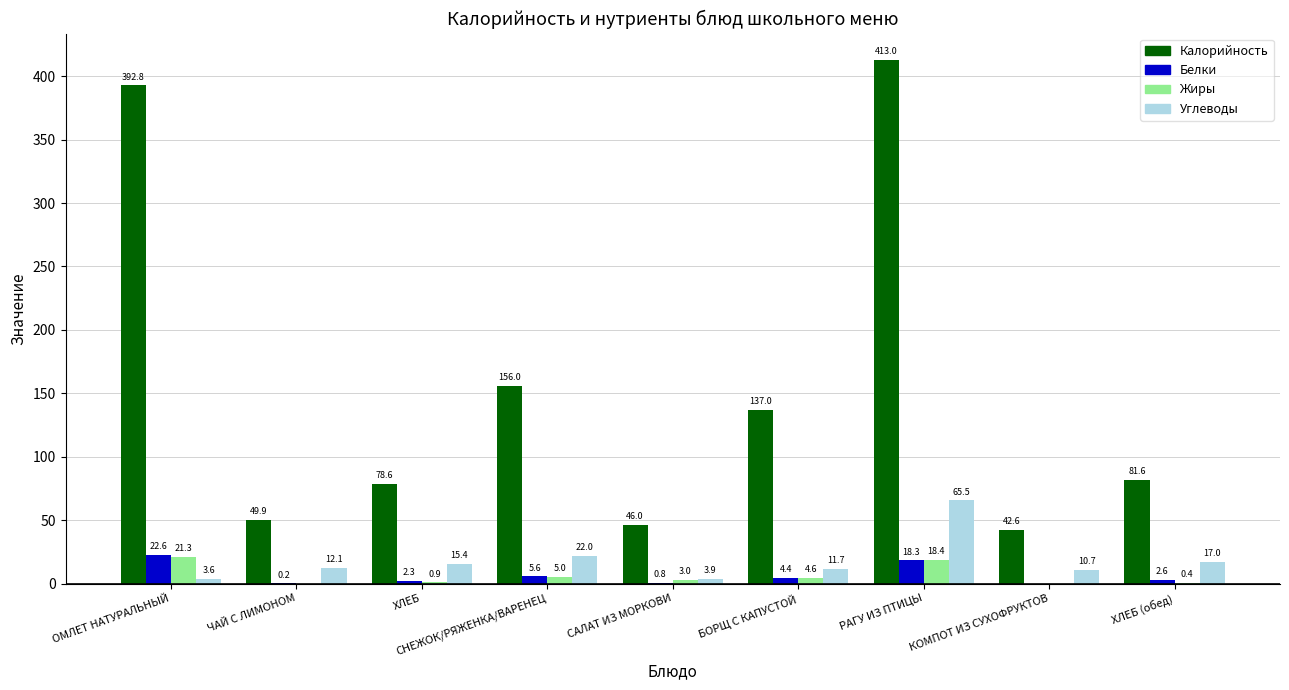

Reading right to left, what are all the values shown in this chart?

Калорийность: 81.6	42.6	413.0	137.0	46.0	156.0	78.6	49.9	392.8
Белки: 2.6	0.0	18.3	4.4	0.8	5.6	2.3	0.2	22.6
Жиры: 0.4	0.0	18.4	4.6	3.0	5.0	0.9	0.0	21.3
Углеводы: 17.0	10.7	65.5	11.7	3.9	22.0	15.4	12.1	3.6